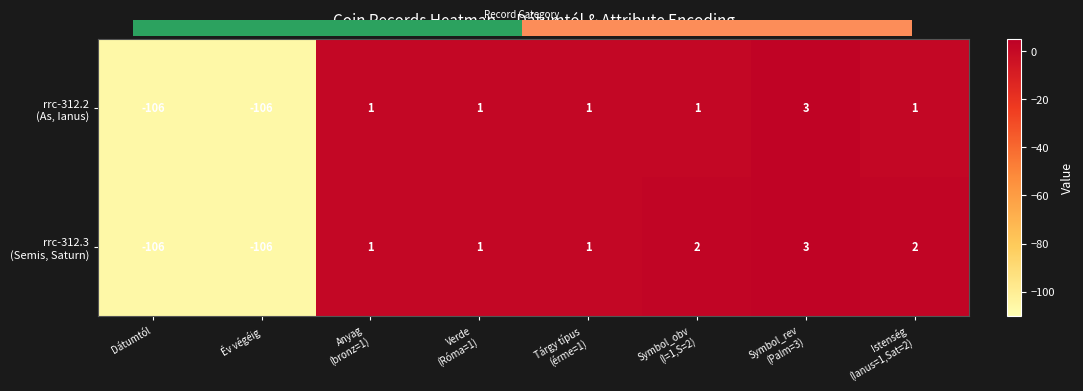

Rank the series by their maximum value, from highest to lowest.

rrc-312.2 (As, Ianus), rrc-312.3 (Semis, Saturn)